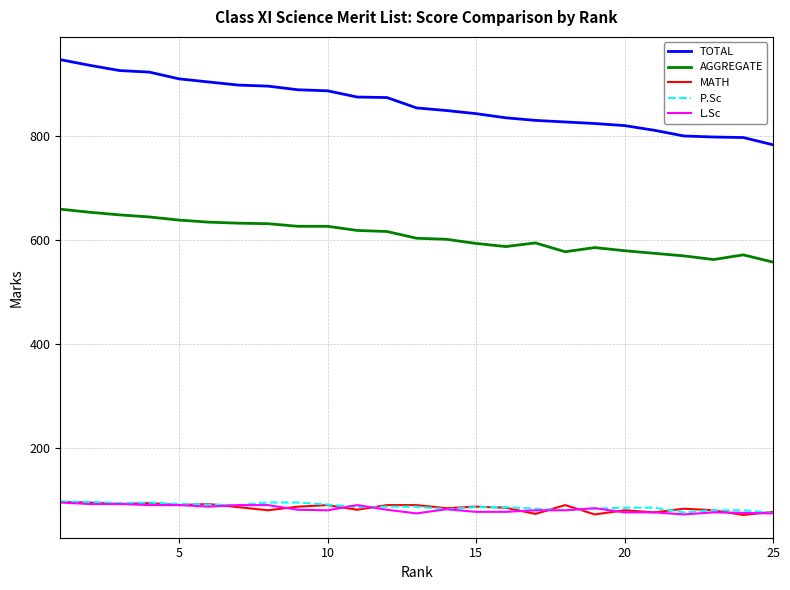

What are all the series names shown in the legend?

TOTAL, AGGREGATE, MATH, P.Sc, L.Sc